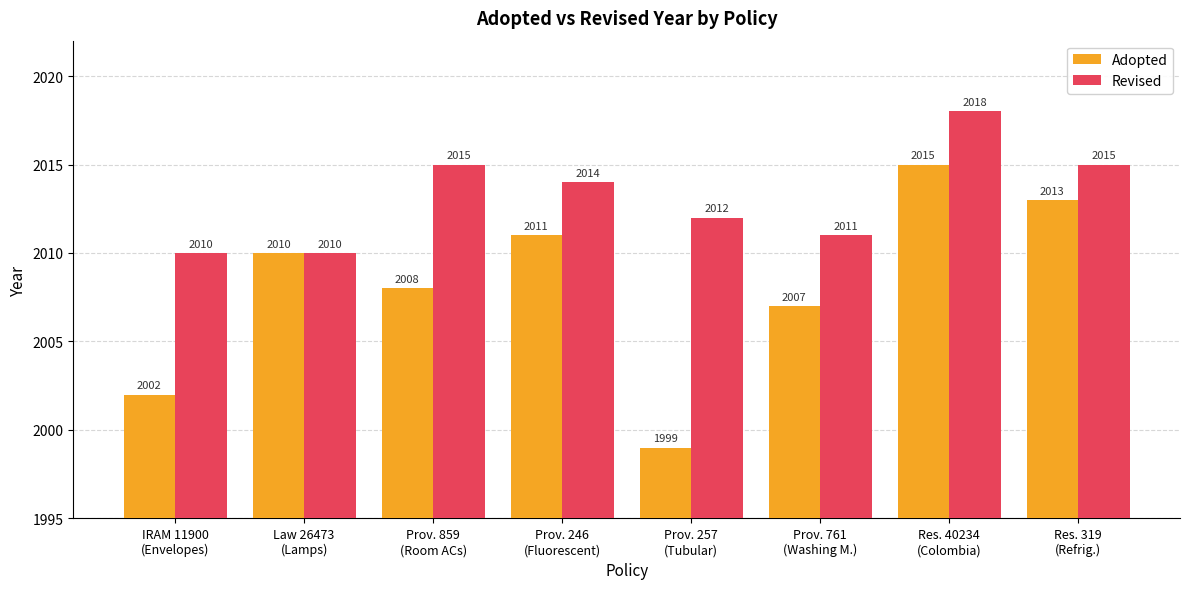

What is the maximum value shown in the chart?

2018